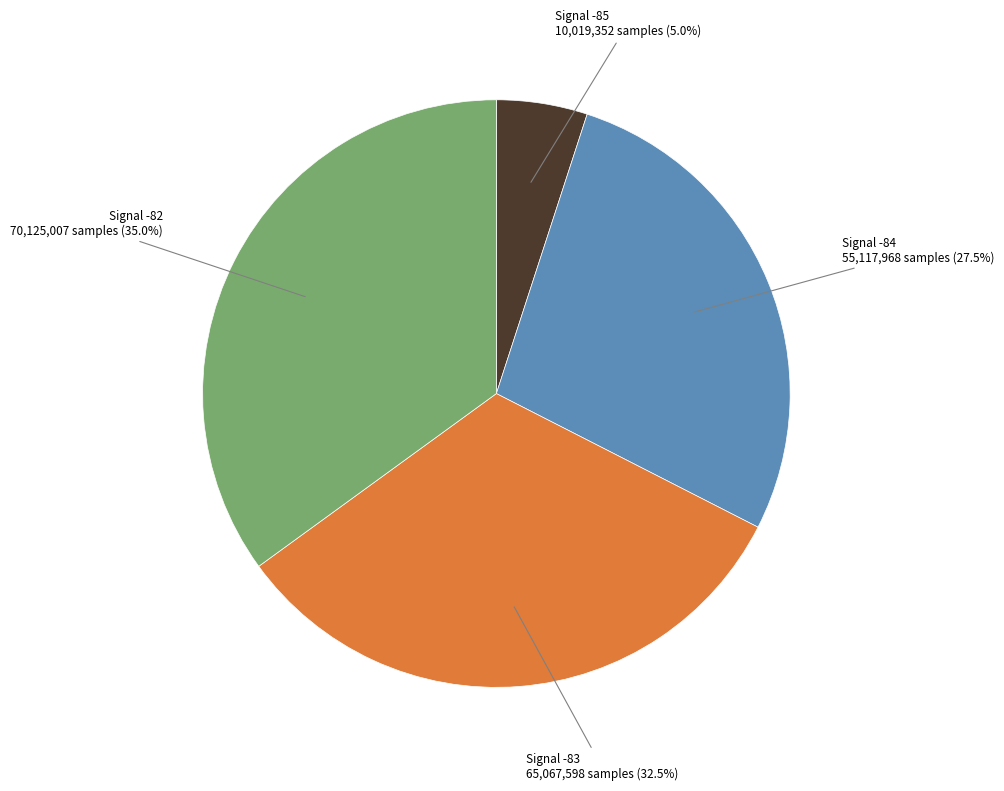

Is there a majority slice in this chart?

No